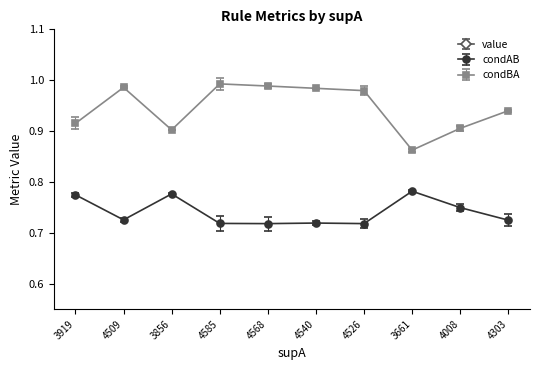

Does the chart have visible grid lines?

No